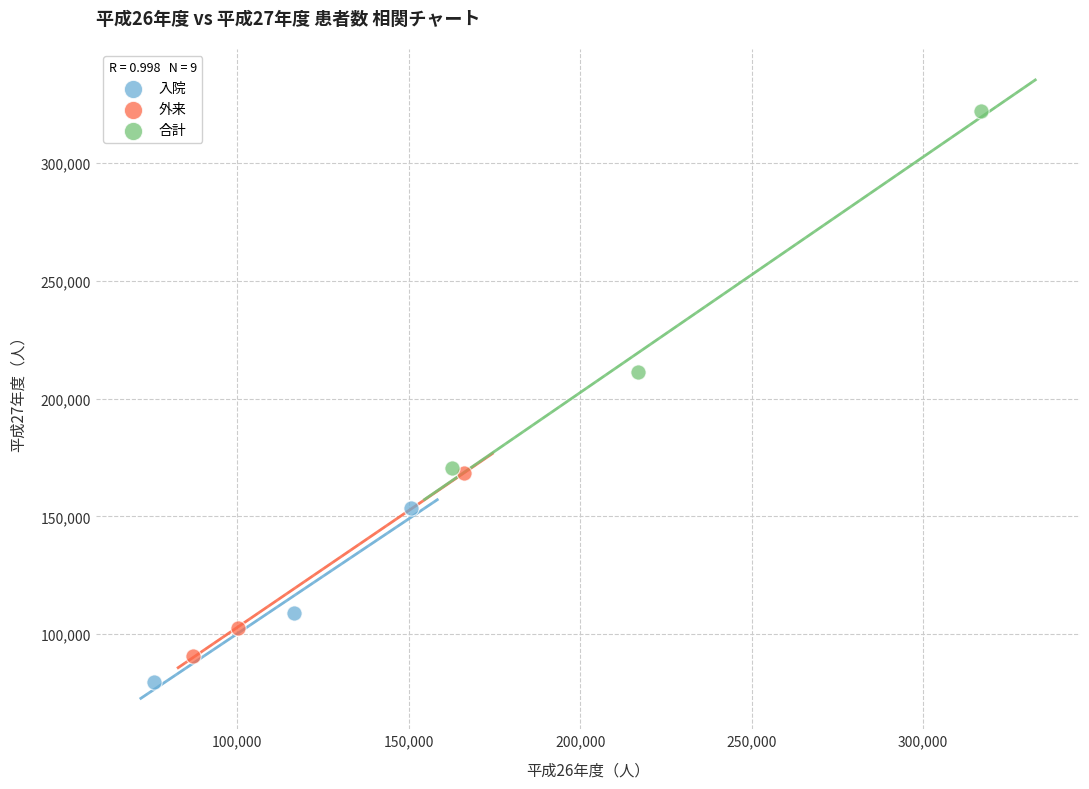

What are all the series names shown in the legend?

入院, 外来, 合計